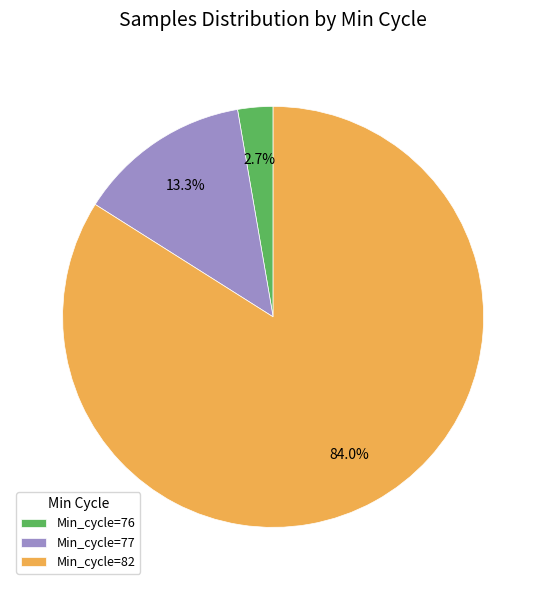

Rank the categories by value from highest to lowest.

Min_cycle=82, Min_cycle=77, Min_cycle=76